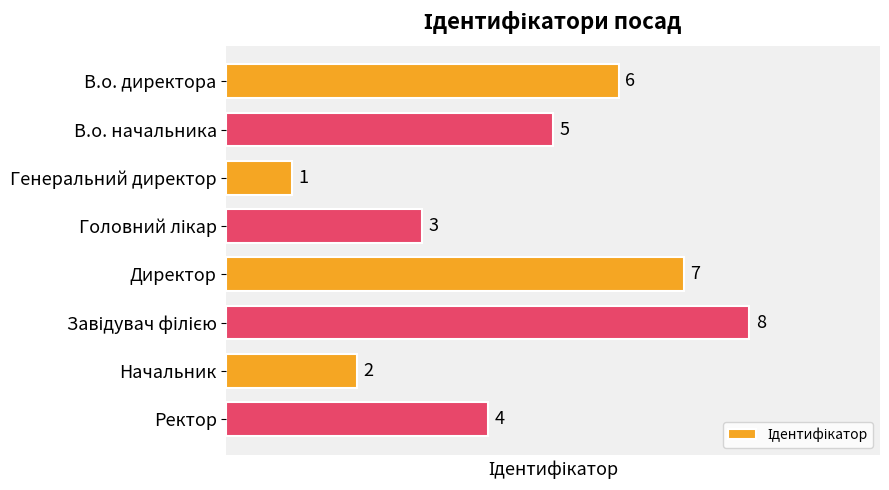

What is the difference between the second highest and minimum values?

6